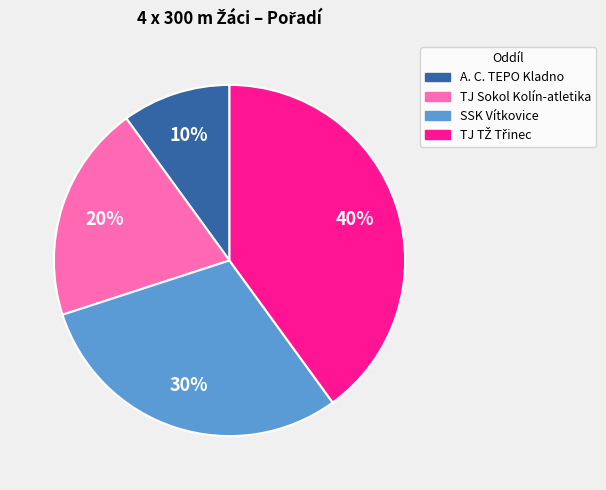

To the nearest percent, what is the difference between the largest and smallest slice percentages?

30%